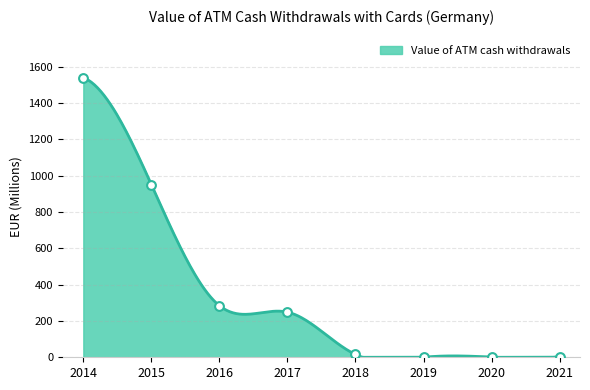

What is the change in value from 2017 to 2021?

-244.7